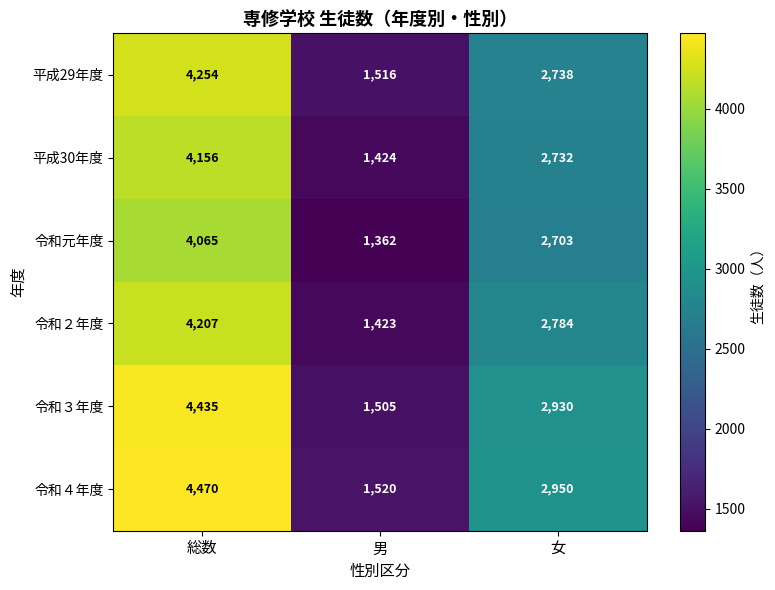

What is the sum of the 令和３年度 values at 女 and 男?

4435